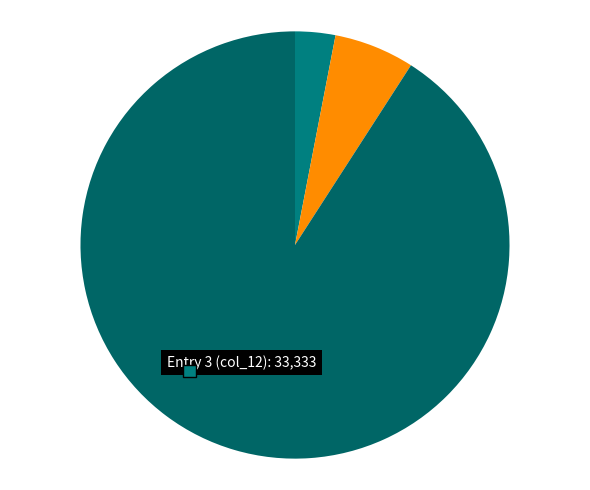

Rank the categories by value from highest to lowest.

3, 2, 1